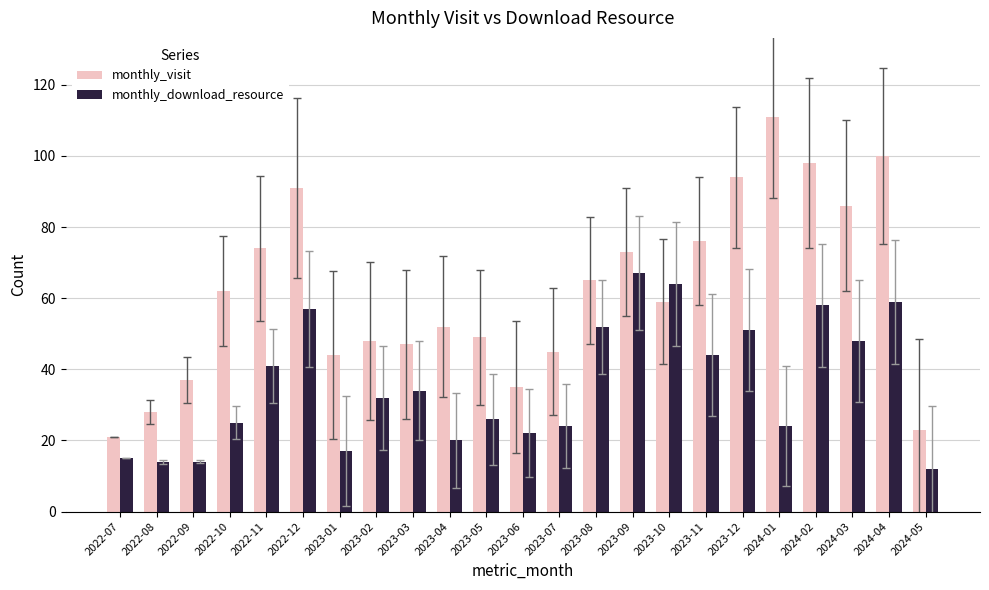

What is the average value of the monthly_download_resource series?

36